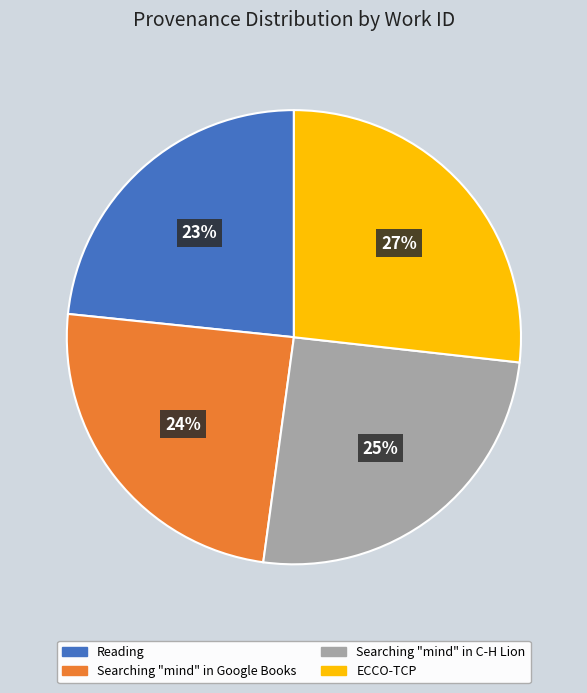

Which category has the biggest portion of the pie?

ECCO-TCP